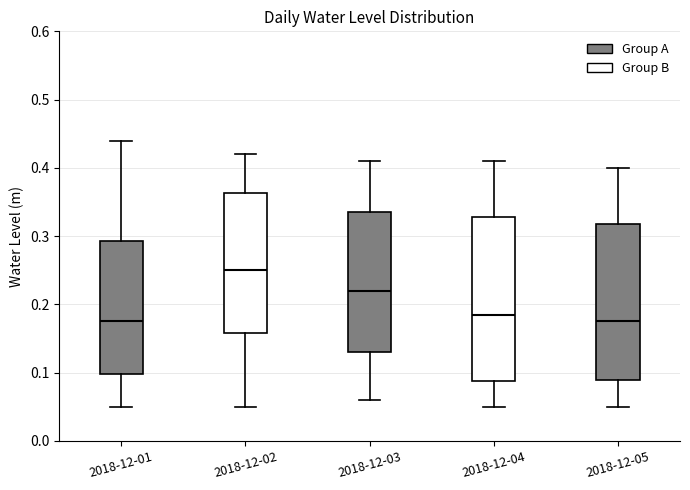

Where is the lower edge of the box for 2018-12-01 on the y-axis? The values are not printed on the chart, so give them approximately, as read against the axis.

0.10